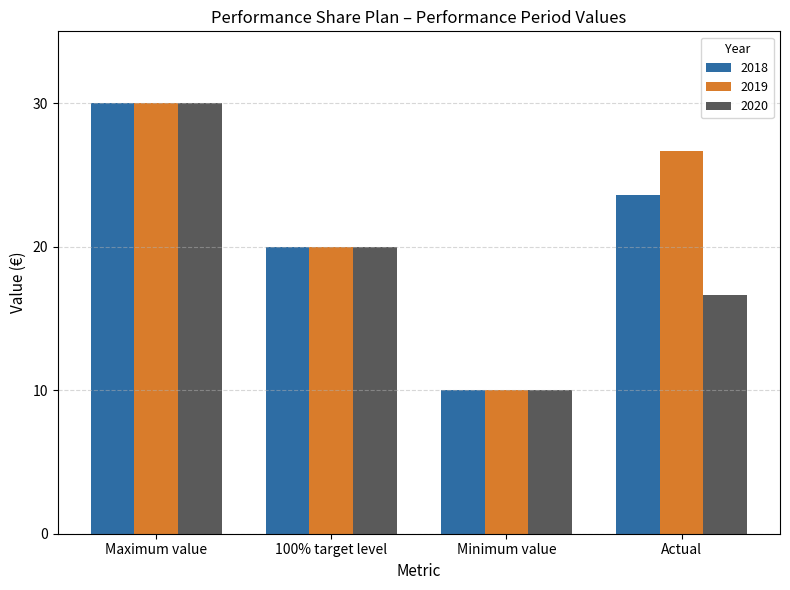

How many categories are shown in the chart?

4